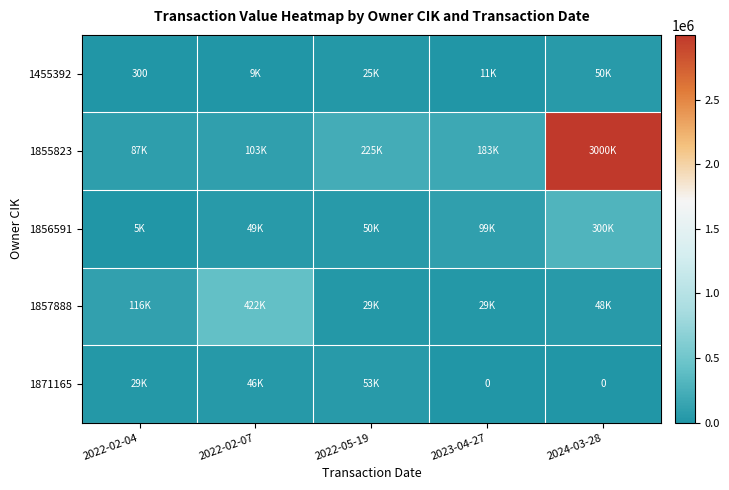

The value of 1455392 at 2022-02-04 is 496. True or false?

False